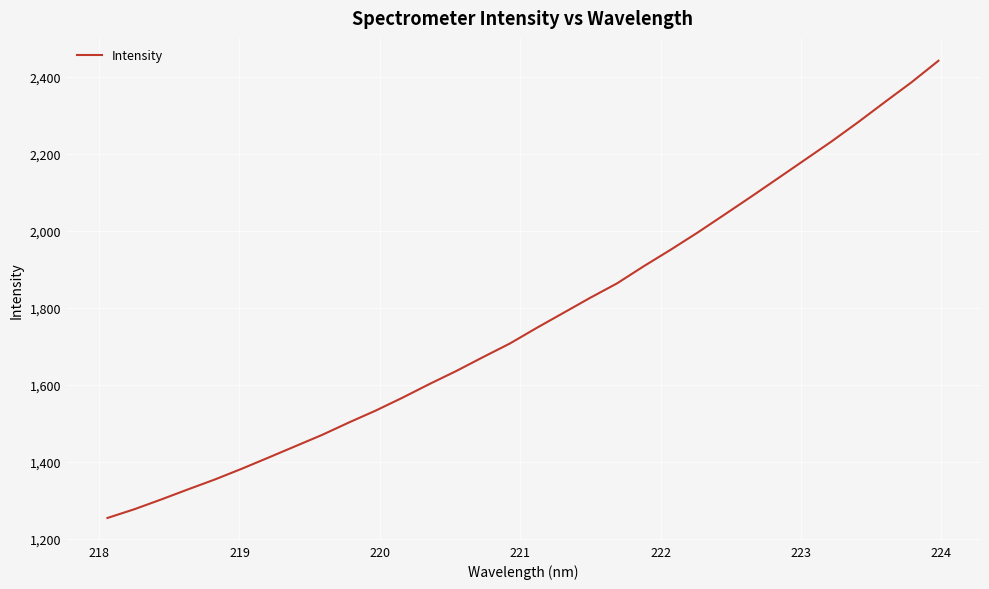

What is the smallest value displayed?

1253.5